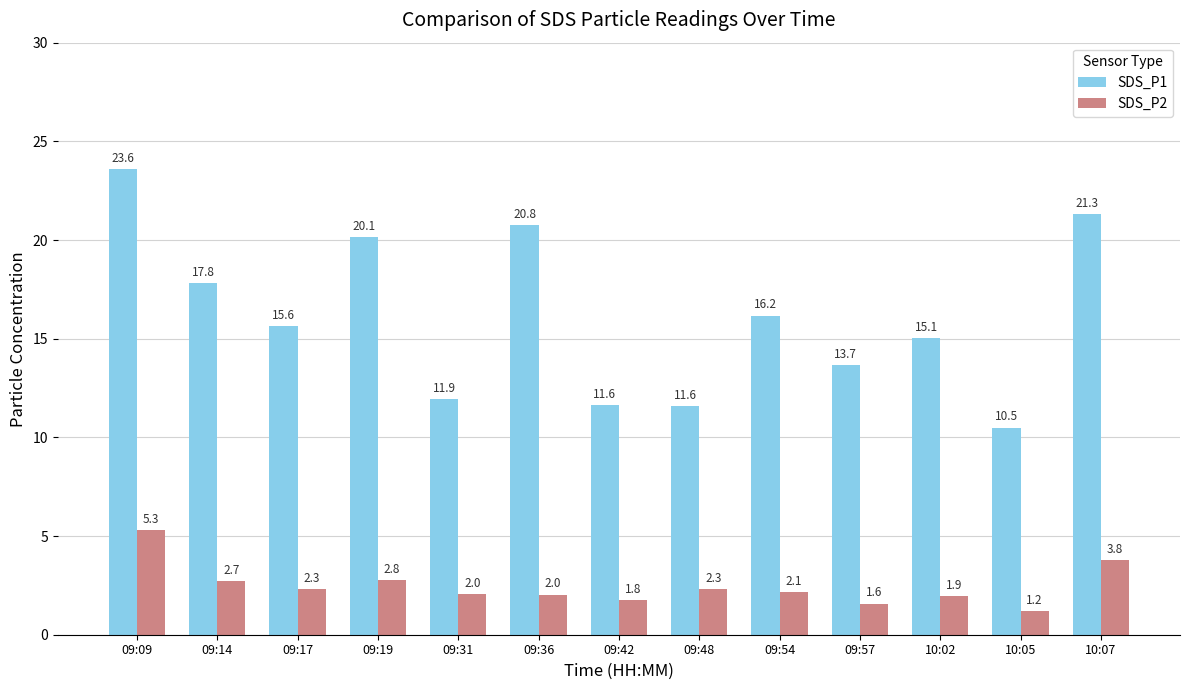

Does the chart contain any negative values?

No